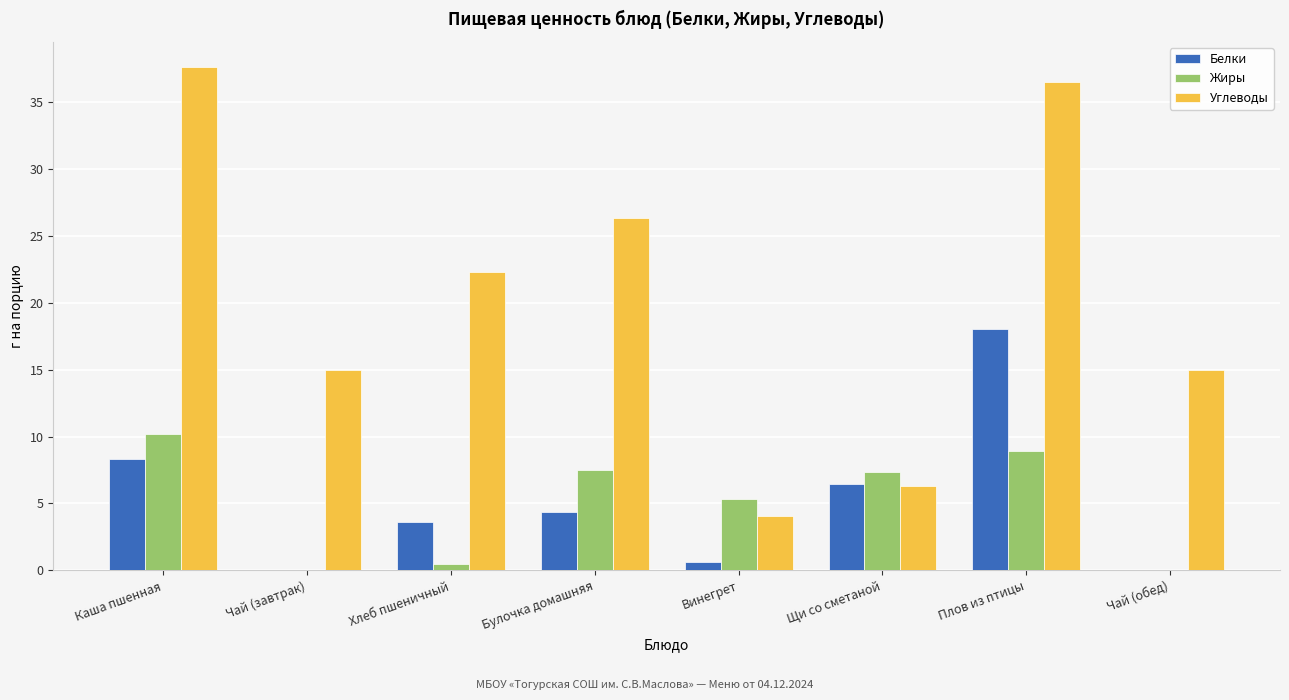

Which category has the highest value in the Белки series?

Плов из птицы